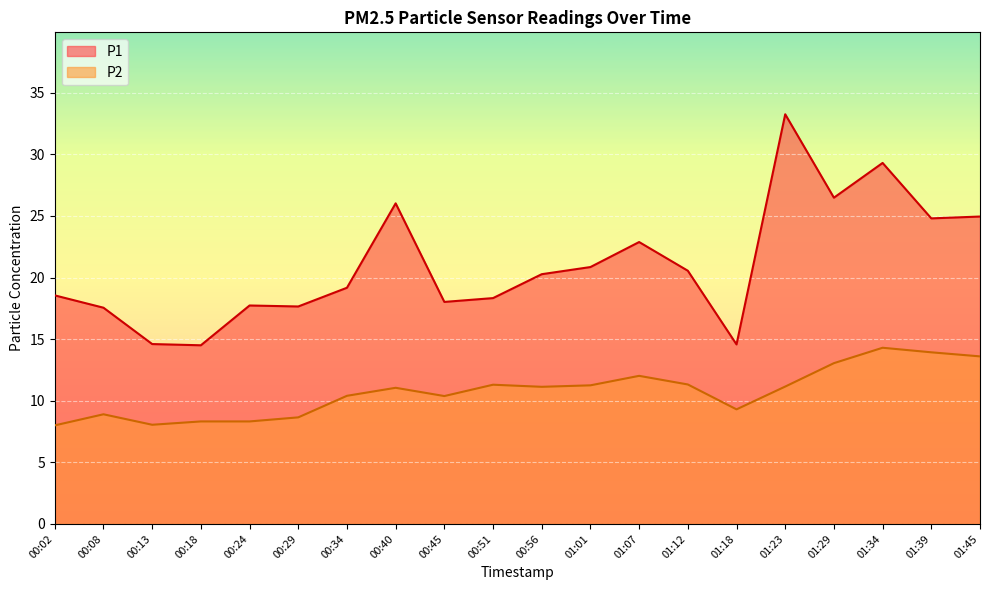

Reading left to right, extract all data points from this chart.

P1: 00:02=18.6	00:08=17.6	00:13=14.6	00:18=14.5	00:24=17.7	00:29=17.6	00:34=19.2	00:40=26.0	00:45=18.0	00:51=18.3	00:56=20.3	01:01=20.9	01:07=22.9	01:12=20.6	01:18=14.6	01:23=33.2	01:29=26.5	01:34=29.3	01:39=24.8	01:45=24.9
P2: 00:02=8.0	00:08=8.9	00:13=8.1	00:18=8.3	00:24=8.3	00:29=8.7	00:34=10.4	00:40=11.1	00:45=10.4	00:51=11.3	00:56=11.1	01:01=11.2	01:07=12.0	01:12=11.3	01:18=9.3	01:23=11.2	01:29=13.1	01:34=14.3	01:39=13.9	01:45=13.6